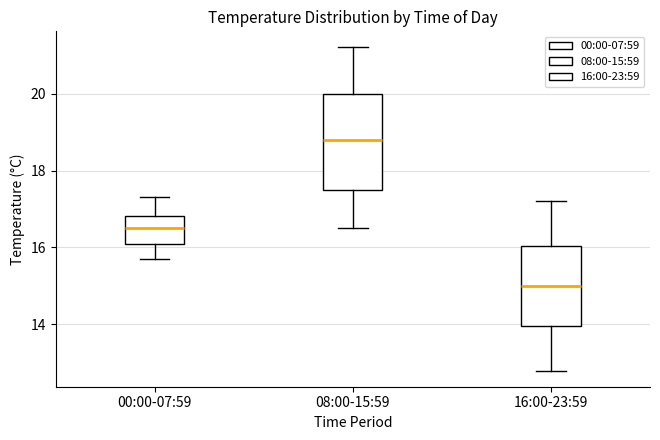

Reading left to right, transcribe this box plot: for each box, give where its median line is, the range the box spans, and where its two whiskers end, as read against the y-axis. The values are not printed on the chart, so give them approximately, as read against the axis.

00:00-07:59: median 16.6, box 16.2 to 16.8, whiskers 15.8 to 17.4
08:00-15:59: median 18.8, box 17.6 to 20.0, whiskers 16.6 to 21.2
16:00-23:59: median 15.0, box 14.0 to 16.0, whiskers 12.8 to 17.2